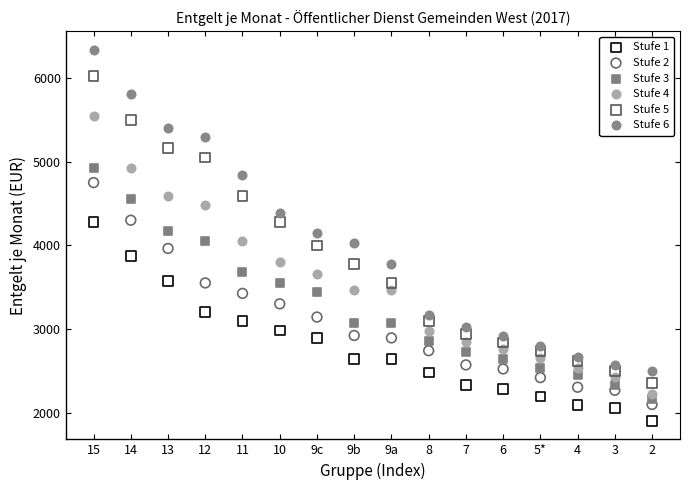

Which series contains the lowest Y value?

Stufe 1